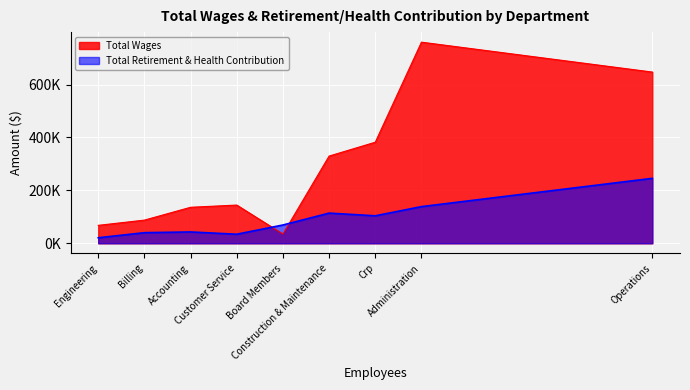

What is the approximate value of Total Wages at Board Members, to the nearest 50?

34900